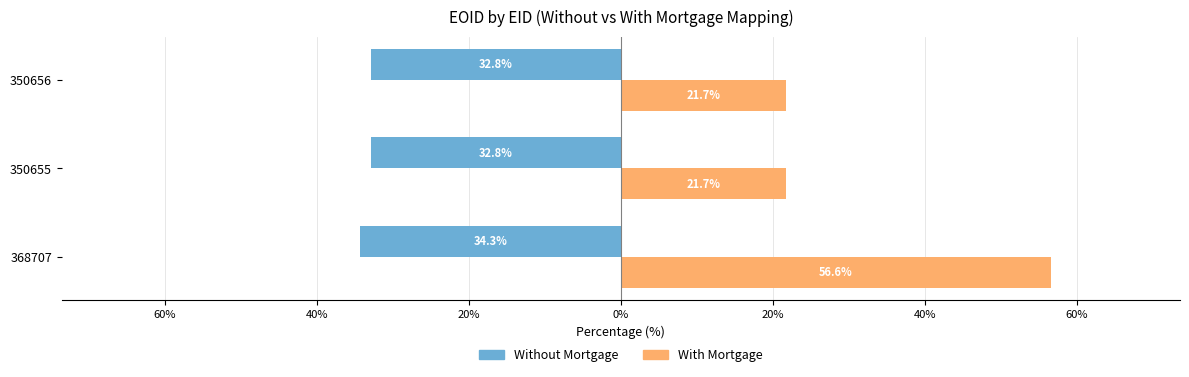

What are all the series names shown in the legend?

Without Mortgage, With Mortgage